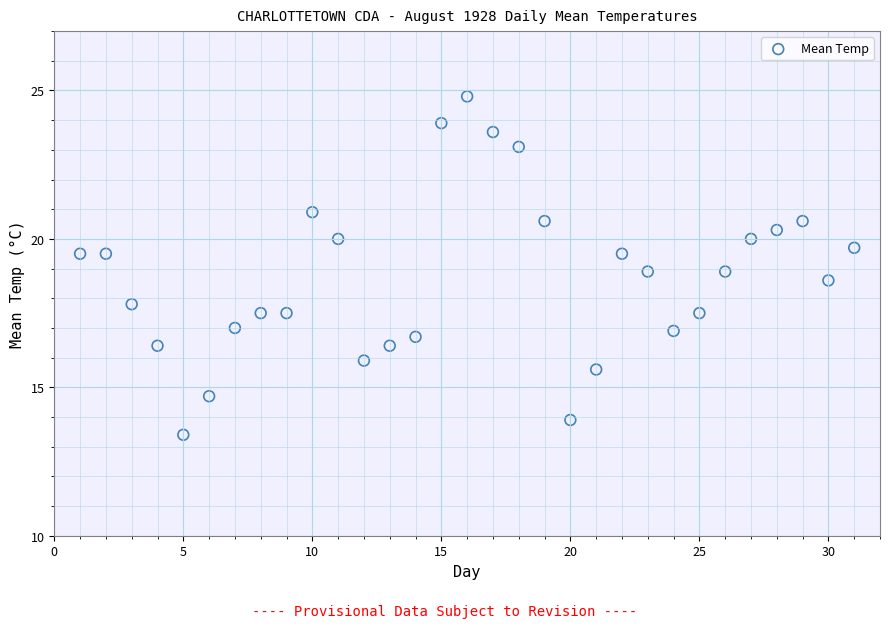

What is the range of Y values (max minus min)?

11.4